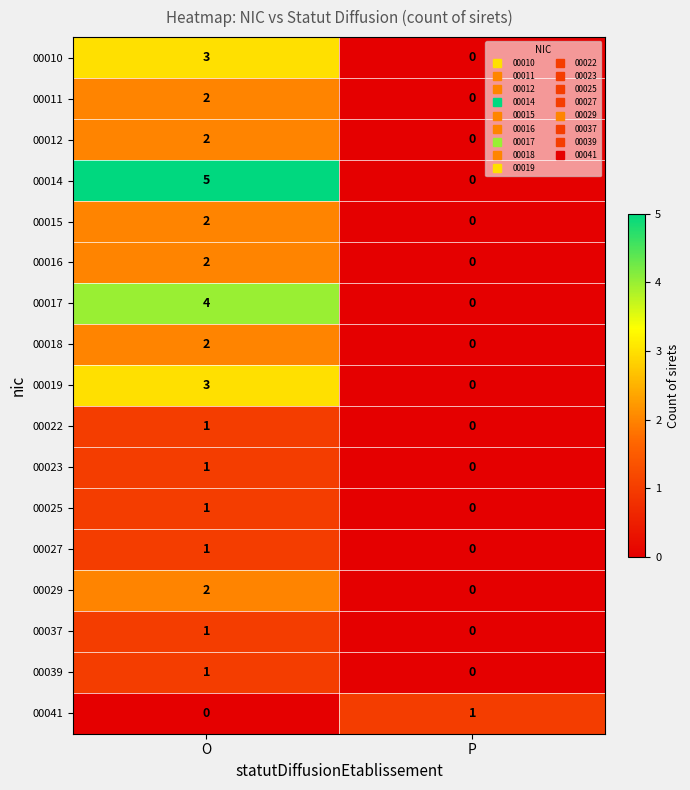

Between O and P, which series saw the biggest shift?

00014